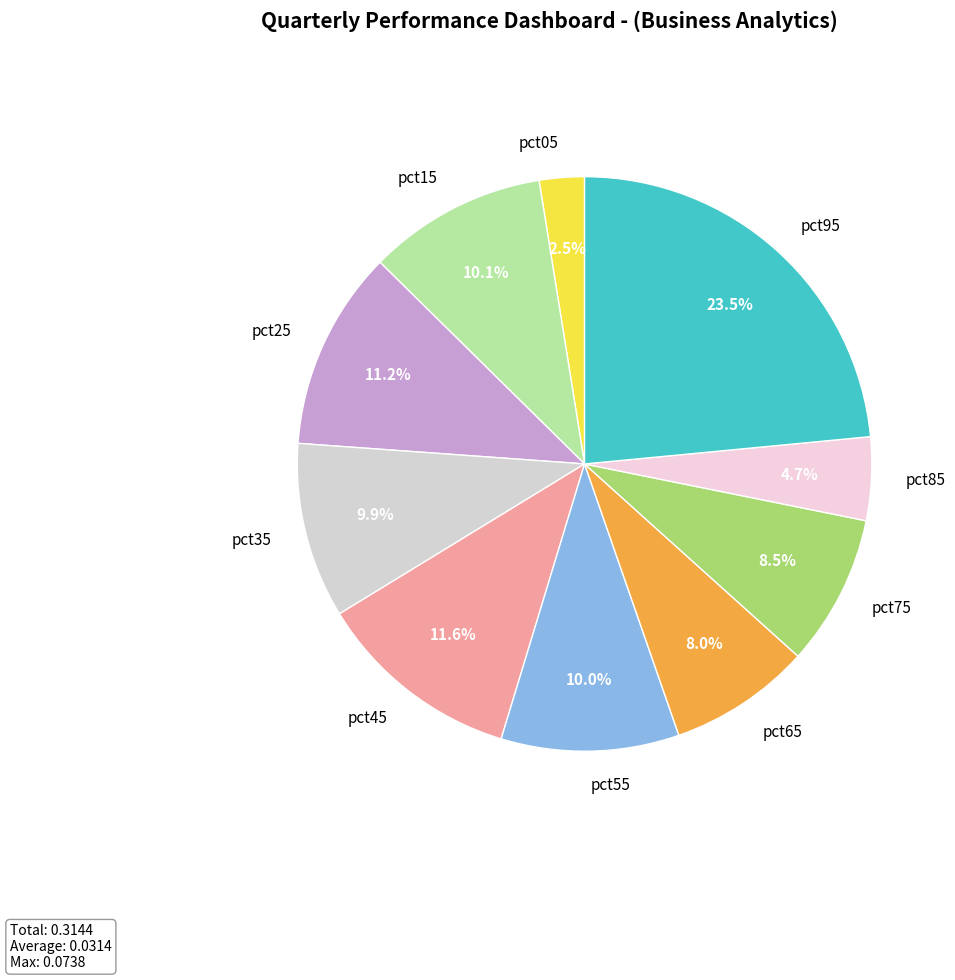

Is there any slice that represents more than half of the pie?

No